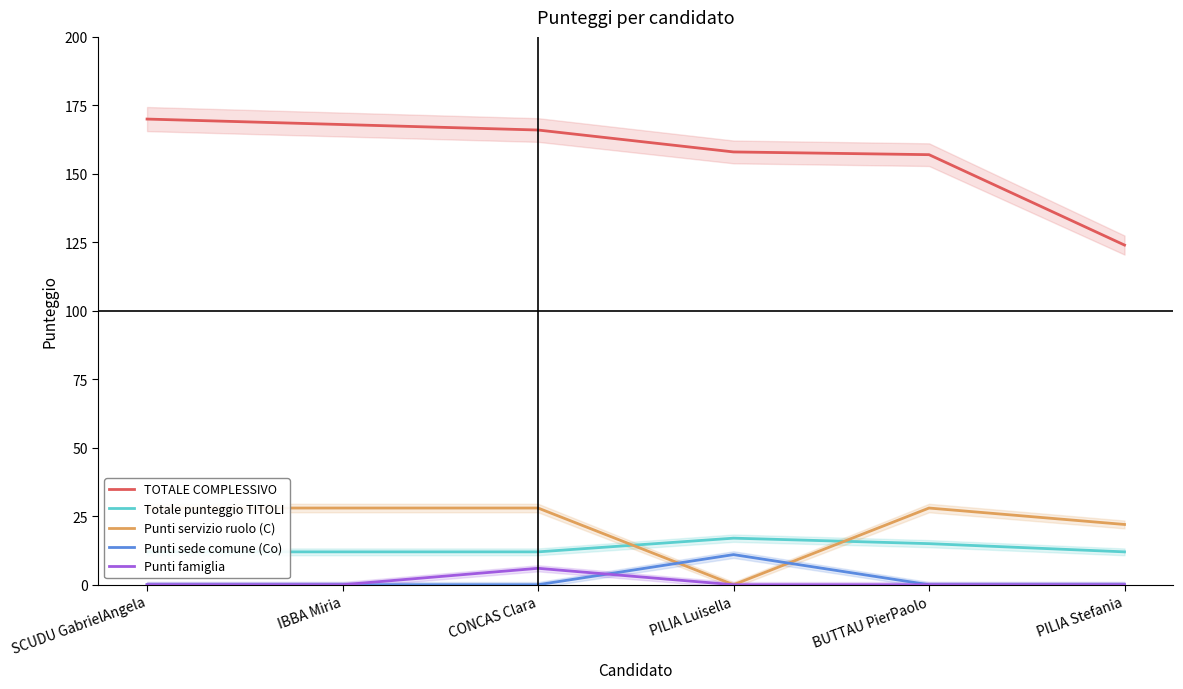

How many positive values does the Punti sede comune (Co) series have?

1